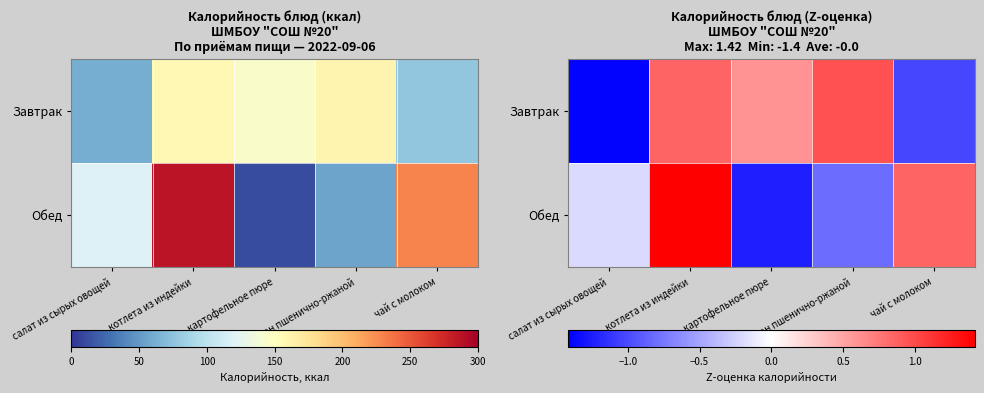

What is the spread (max minus min) of values at котлета из индейки?

0.6